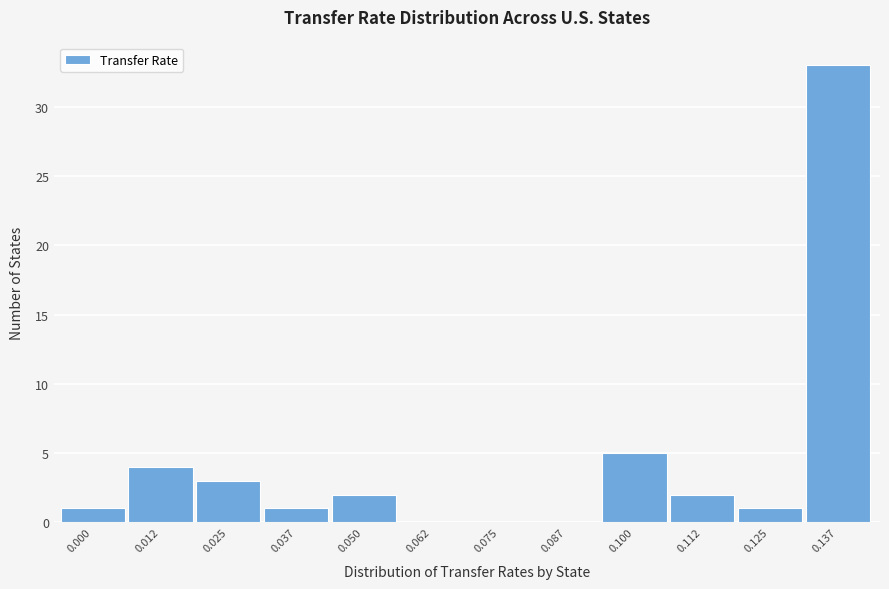

Reading right to left, extract all data points from this chart.

0.137=33	0.125=1	0.112=2	0.100=5	0.087=0	0.075=0	0.062=0	0.050=2	0.037=1	0.025=3	0.012=4	0.000=1